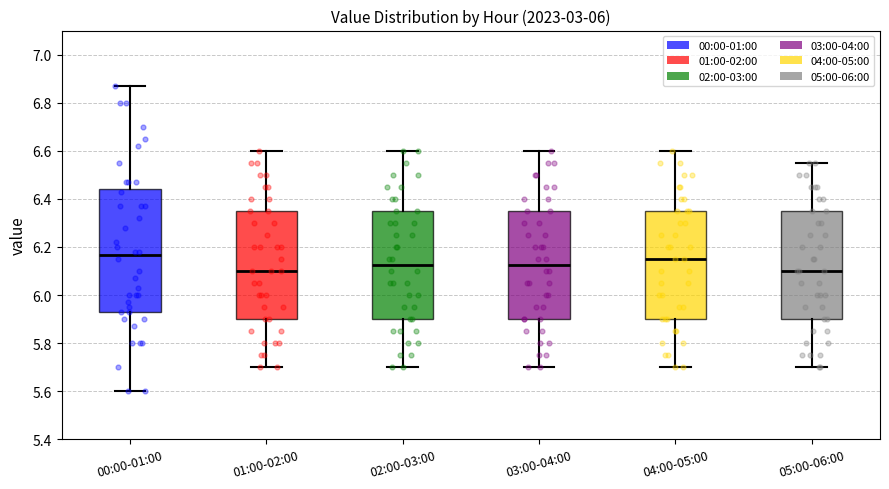

Which box is the tallest, from its lower edge to its upper edge?

00:00-01:00